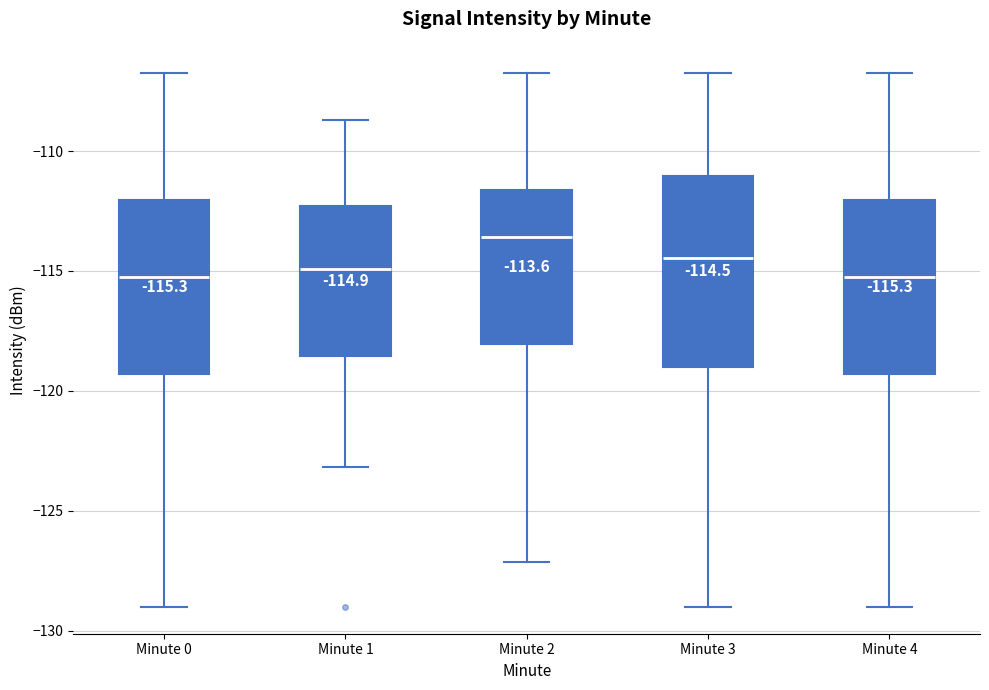

Comparing the boxes themselves (not the whiskers), which one is the tallest?

Minute 3